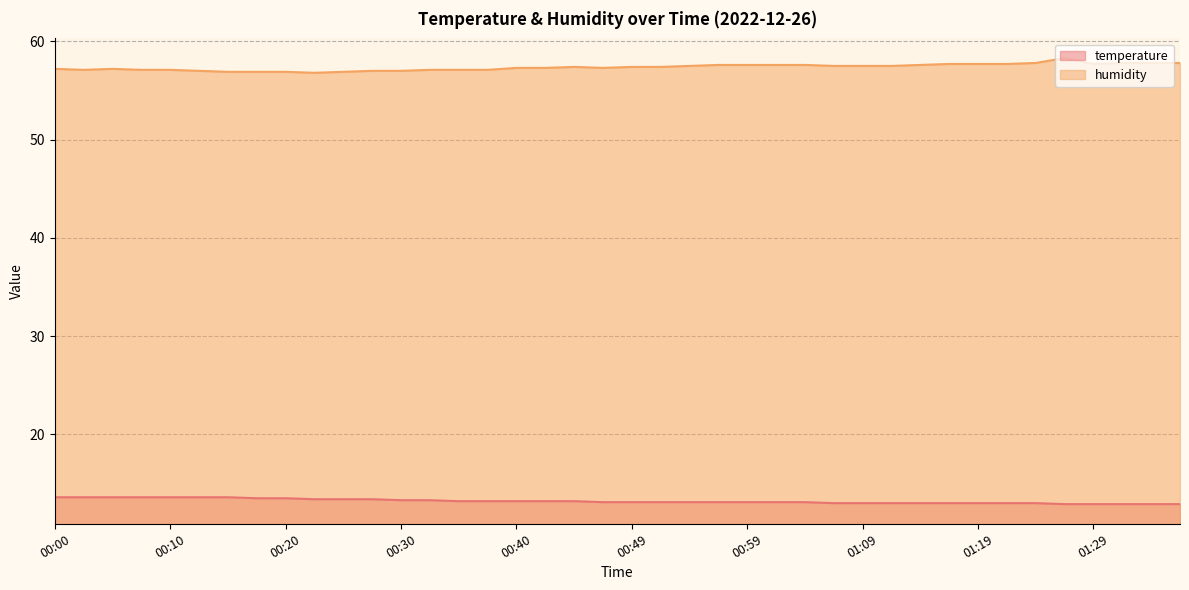

True or false: humidity and temperature cross at least once.

False